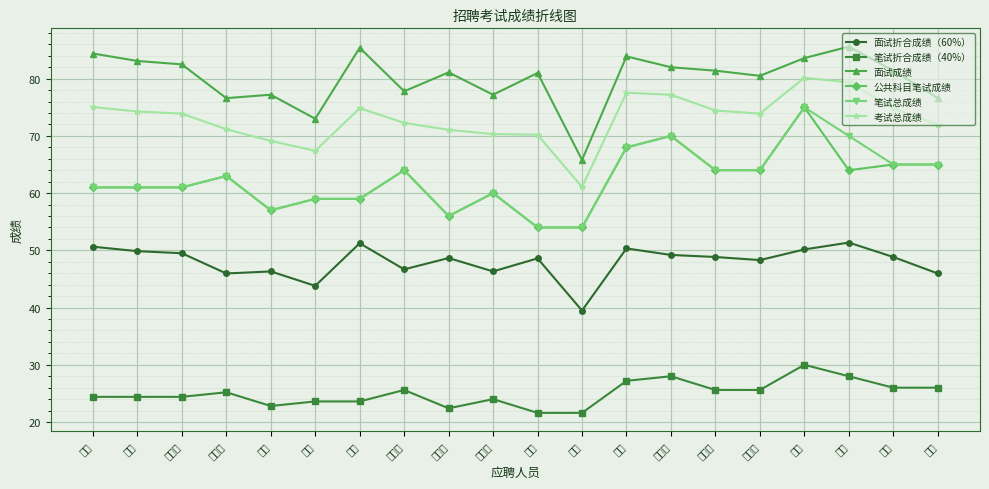

What is the value of the 笔试折合成绩（40%） point at the 12th from the left?

21.6